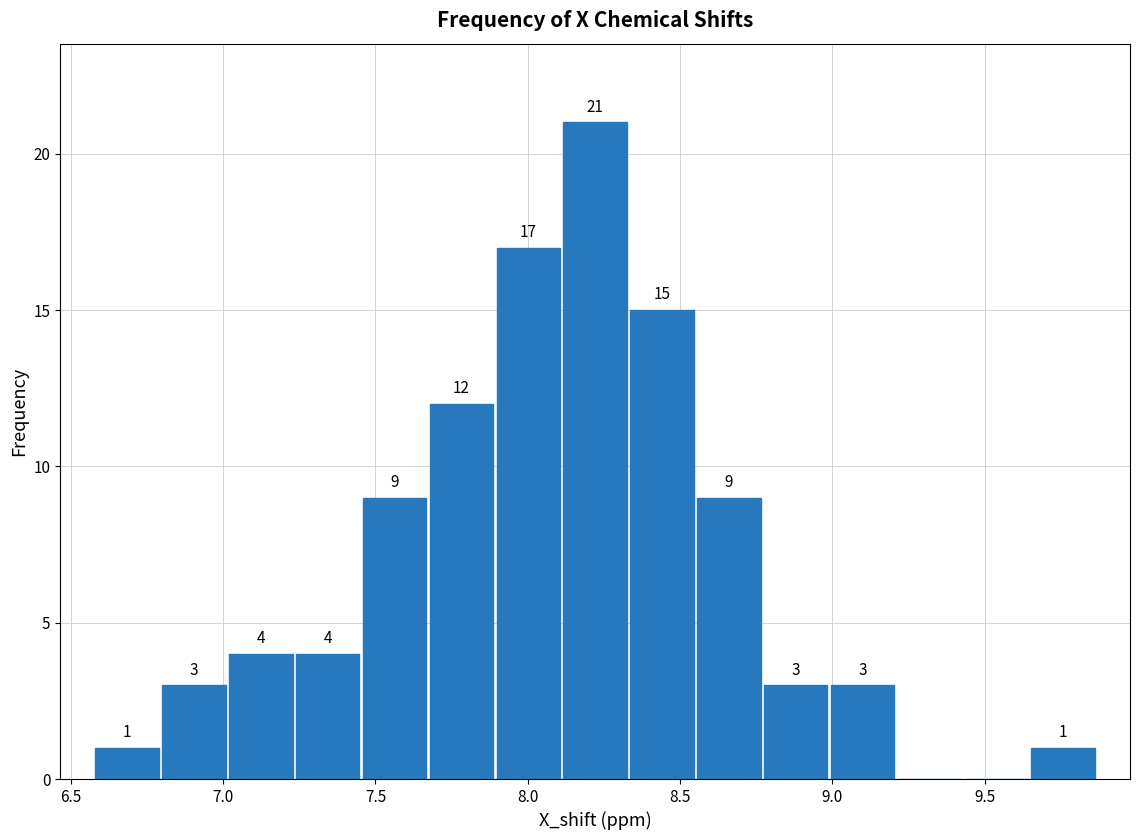

Which range on the x-axis has the tallest bar?

8.10 to 8.35